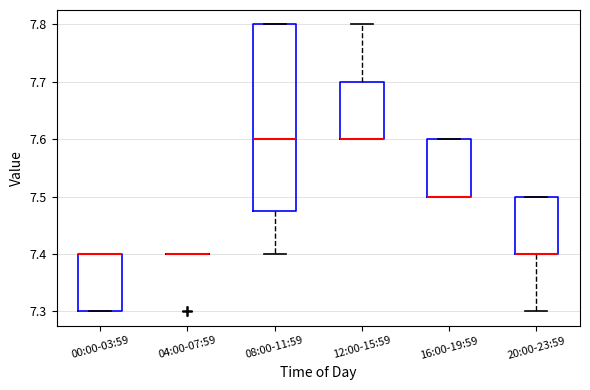

Reading left to right, transcribe this box plot: for each box, give where its median line is, the range the box spans, and where its two whiskers end, as read against the y-axis. The values are not printed on the chart, so give them approximately, as read against the axis.

00:00-03:59: median 7.40 (drawn on the box's upper edge), box 7.30 to 7.40, whiskers 7.30 to 7.40
04:00-07:59: box collapsed to a line at 7.40, whiskers 7.40 to 7.40
08:00-11:59: median 7.60, box 7.48 to 7.80, whiskers 7.40 to 7.80
12:00-15:59: median 7.60 (drawn on the box's lower edge), box 7.60 to 7.70, whiskers 7.60 to 7.80
16:00-19:59: median 7.50 (drawn on the box's lower edge), box 7.50 to 7.60, whiskers 7.50 to 7.60
20:00-23:59: median 7.40 (drawn on the box's lower edge), box 7.40 to 7.50, whiskers 7.30 to 7.50